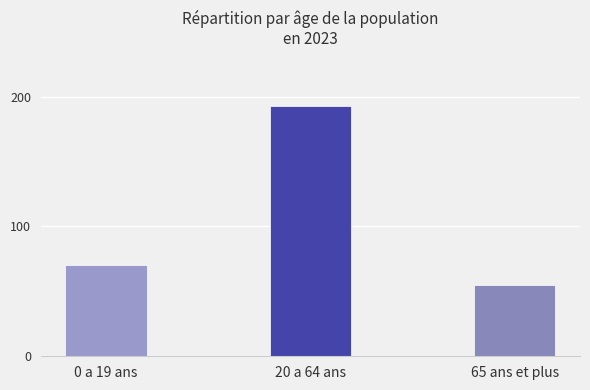

What is the label of the 1st bar from the left?

0 a 19 ans